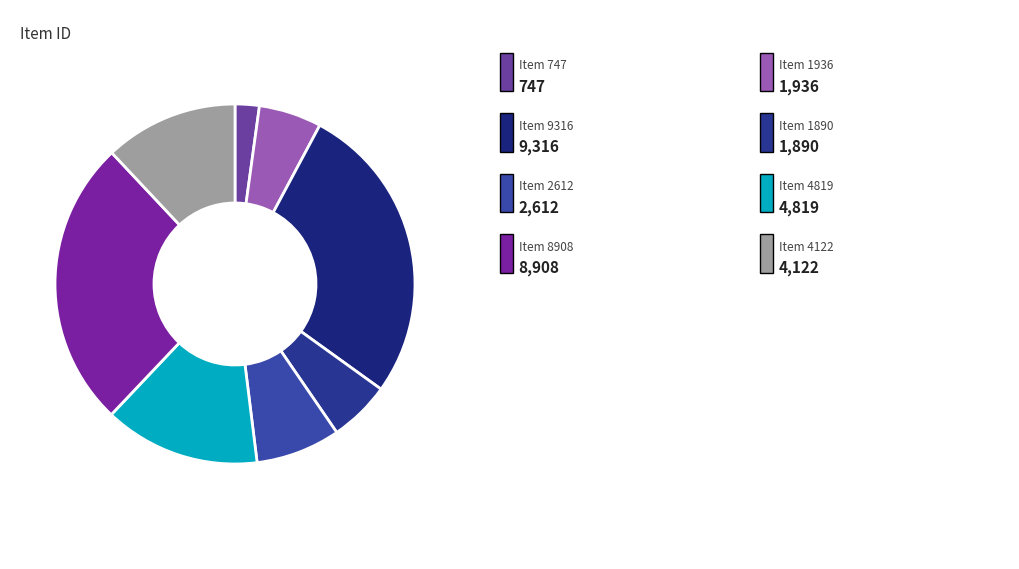

How many slices are in this pie chart?

8